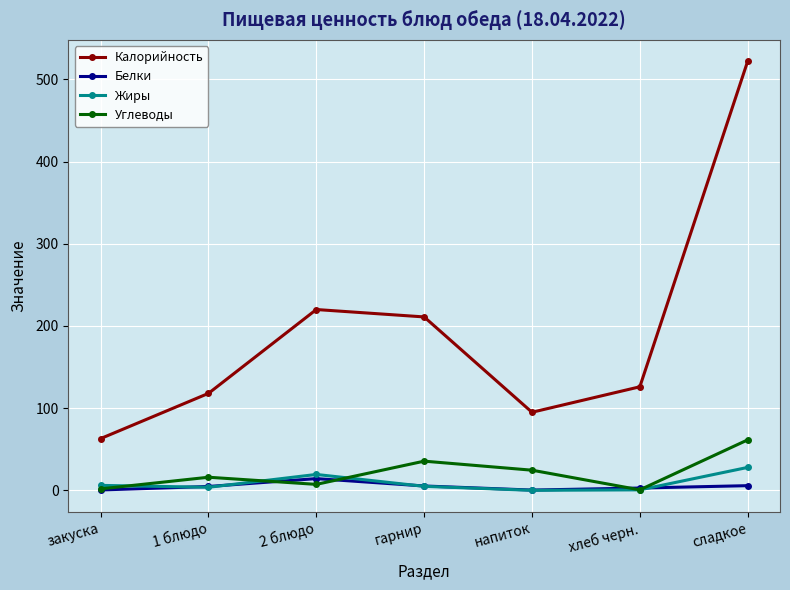

Which series has the largest total across all categories?

Калорийность